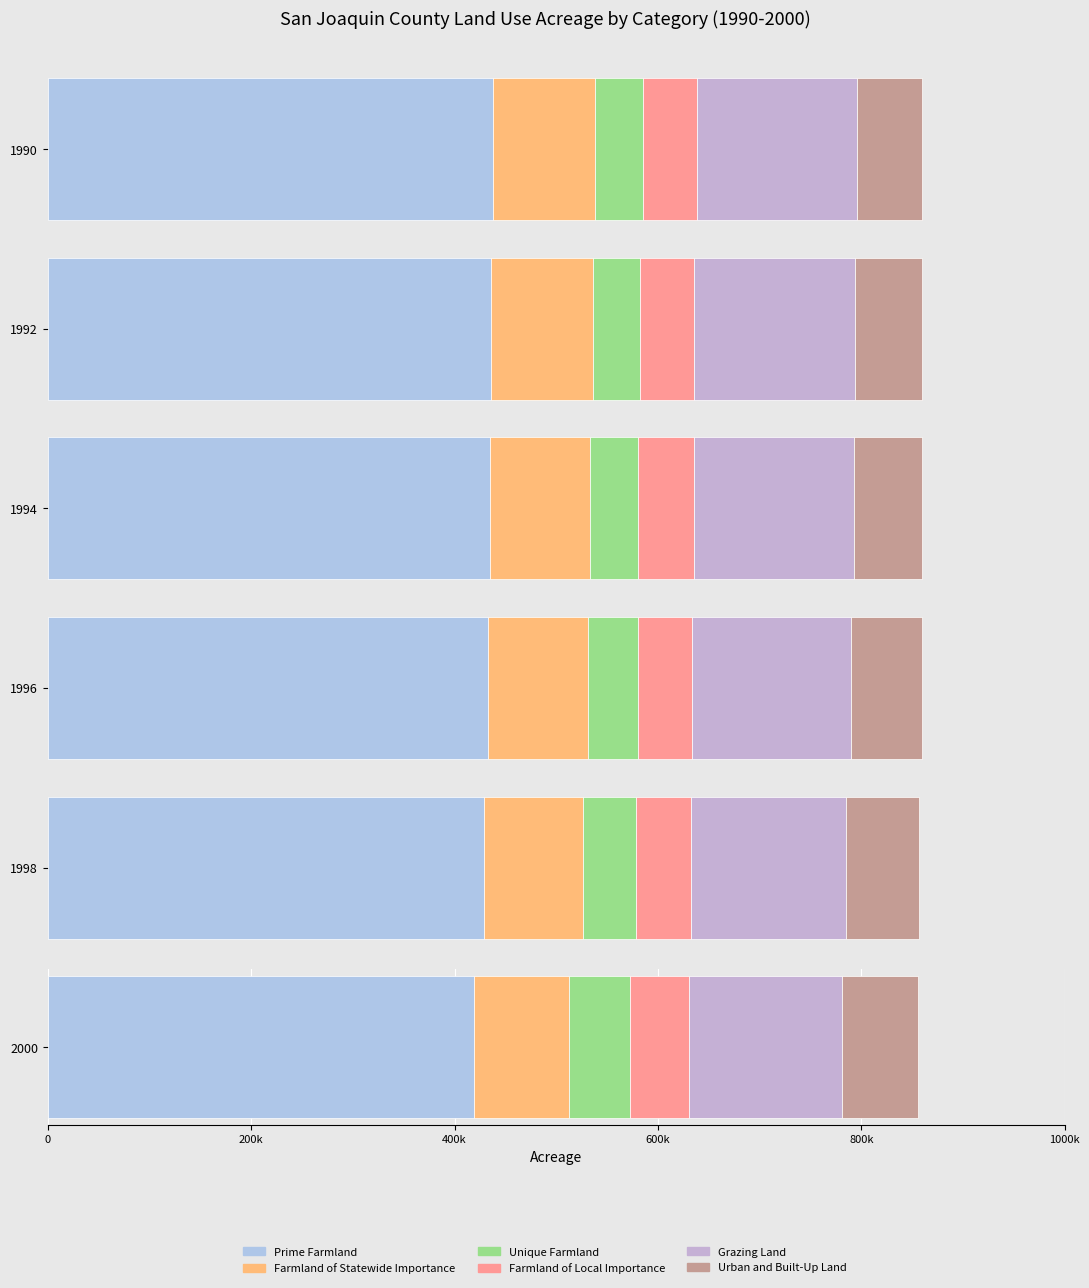

What is the difference between the maximum and minimum values in the Urban and Built-Up Land series?

10372